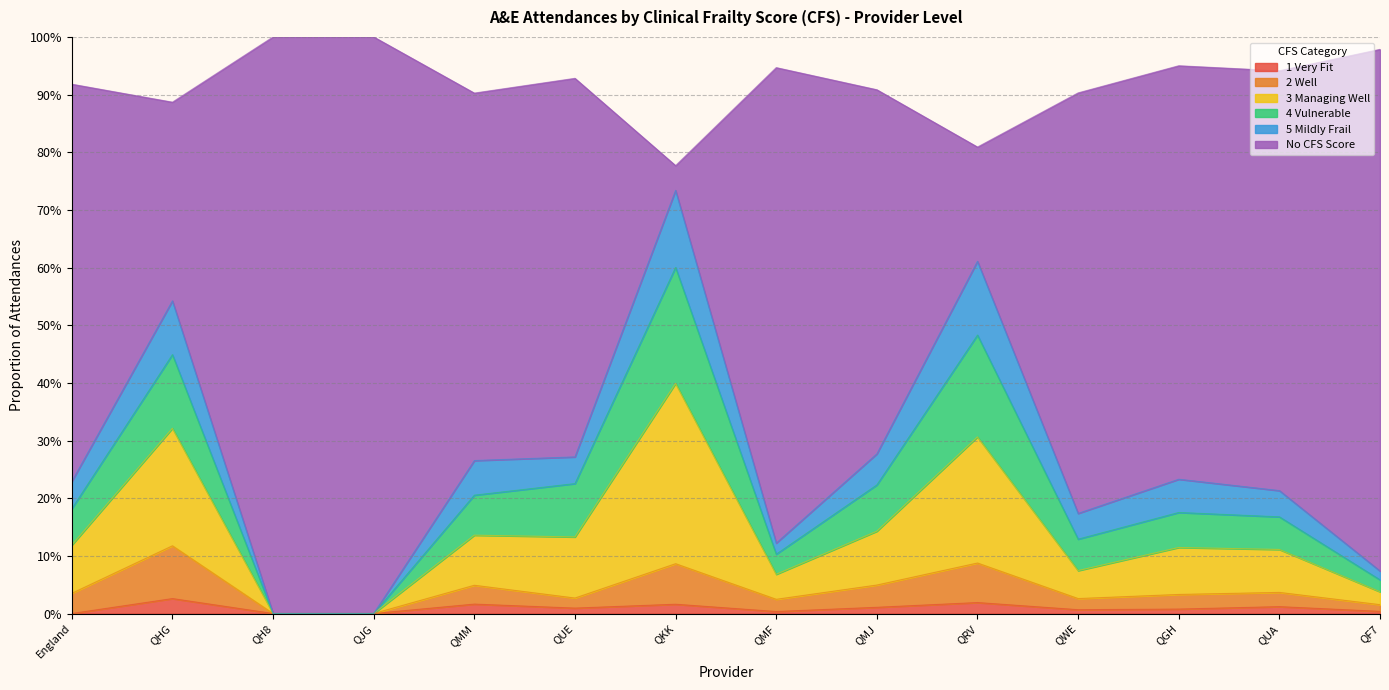

True or false: 3 Managing Well and No CFS Score cross at least once.

False